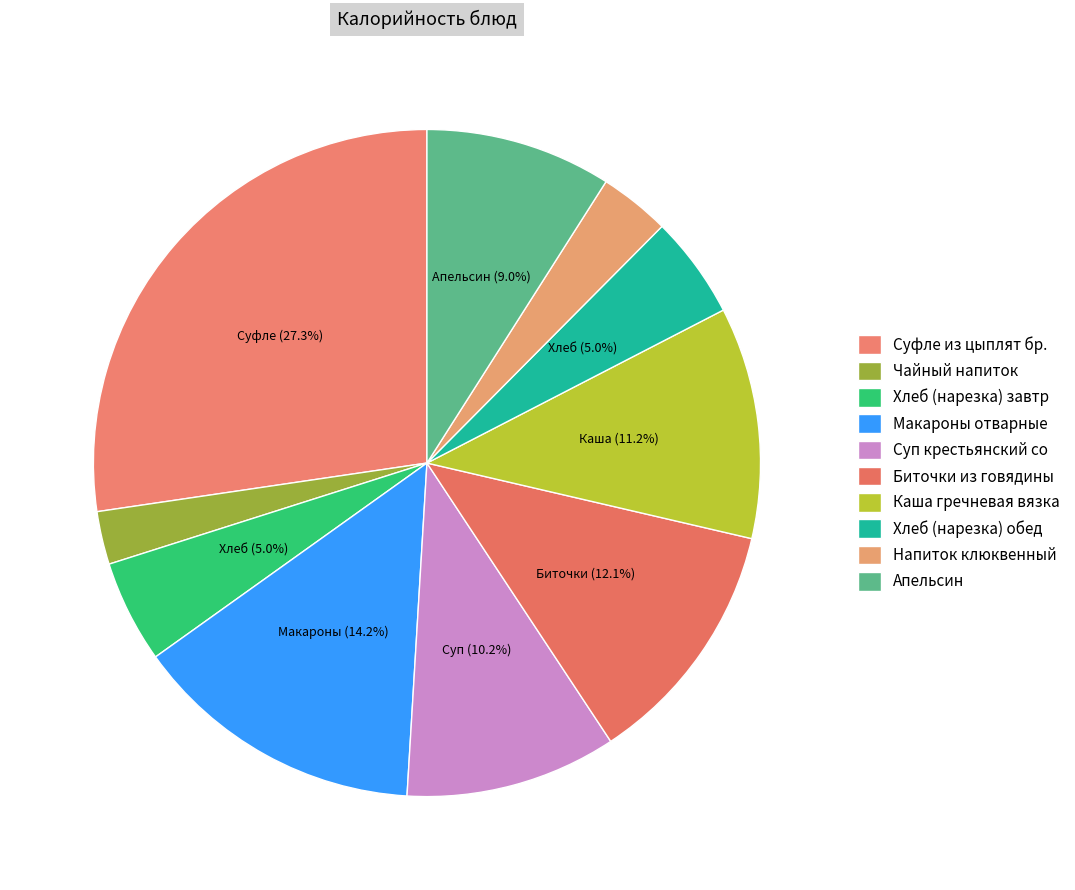

Is there any slice that represents more than half of the pie?

No